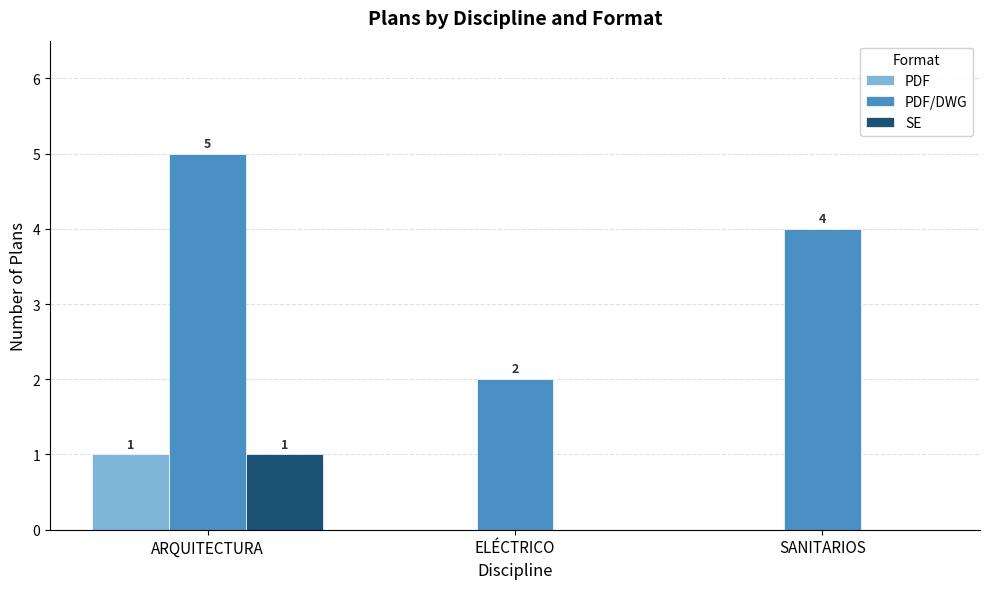

Does the chart contain stacked bars?

No